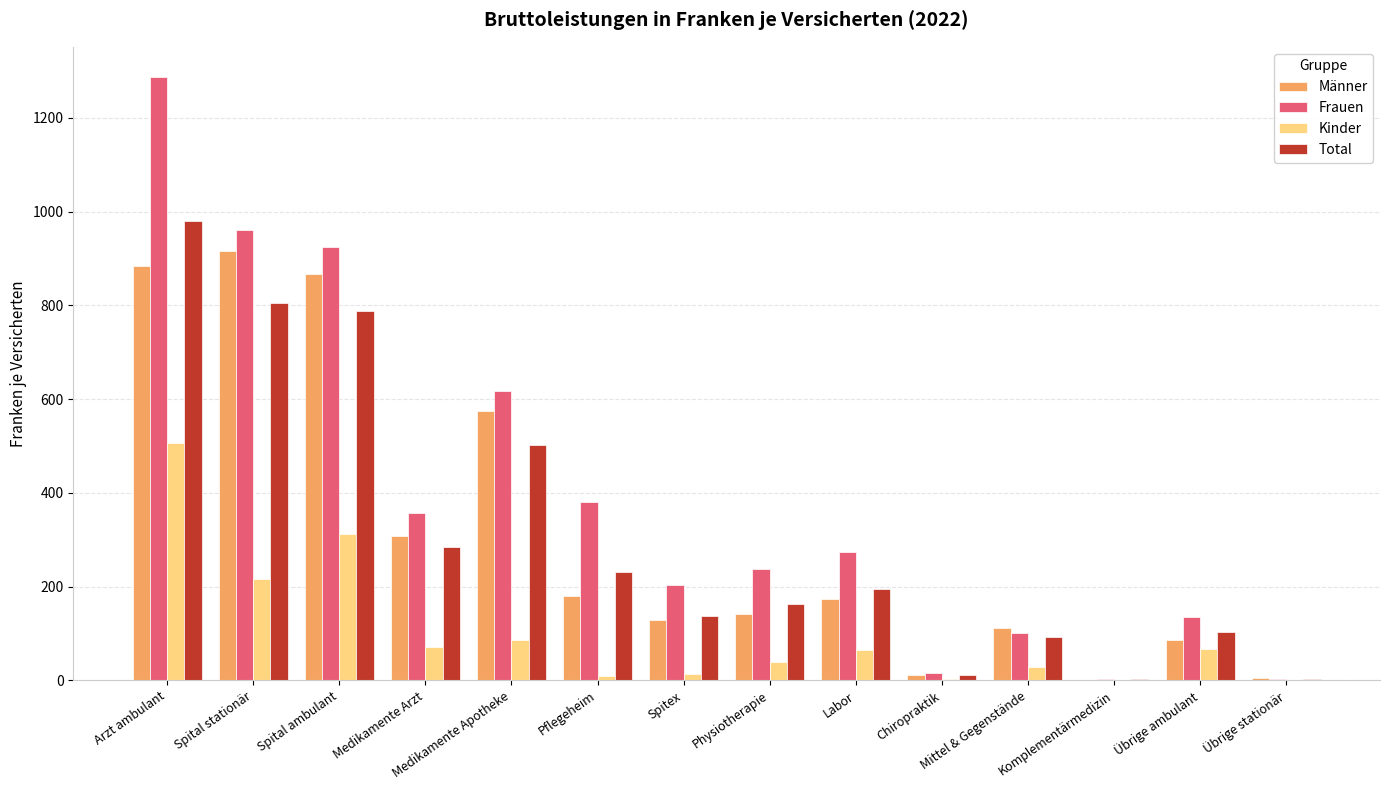

At which category is the sum across all series the highest?

Arzt ambulant